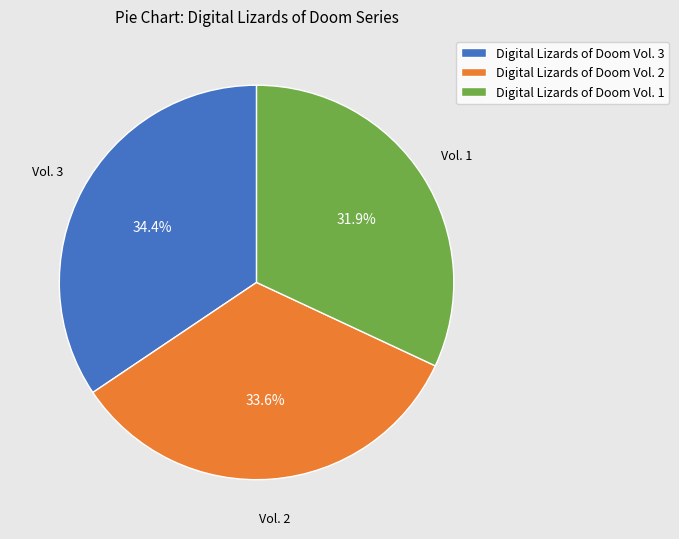

How many segments does this pie chart have?

3